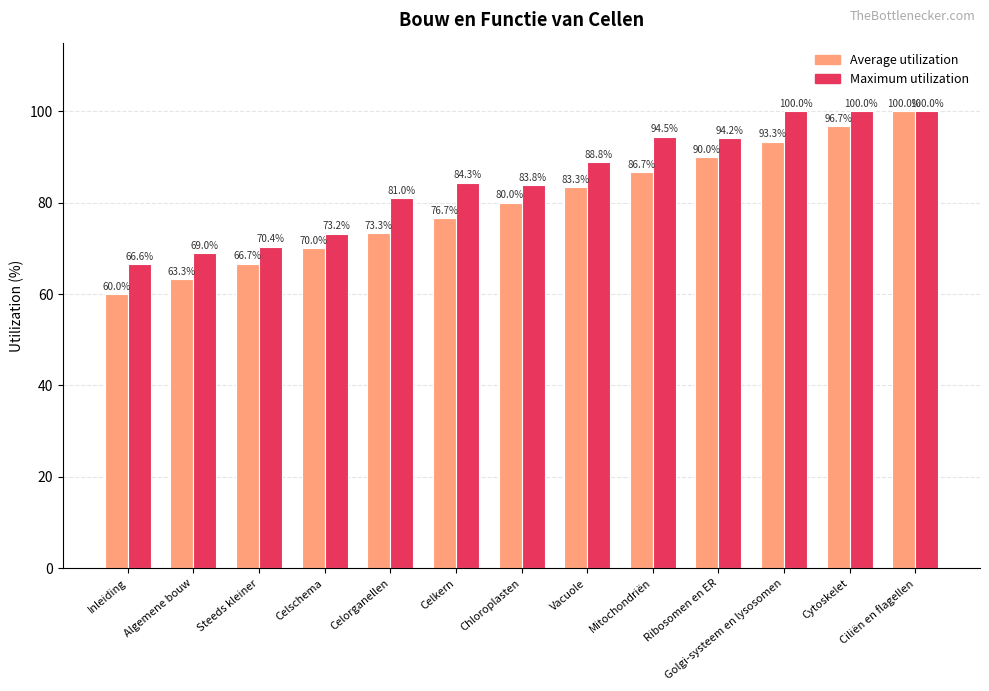

Rank the series by their average value, from lowest to highest.

Average utilization, Maximum utilization